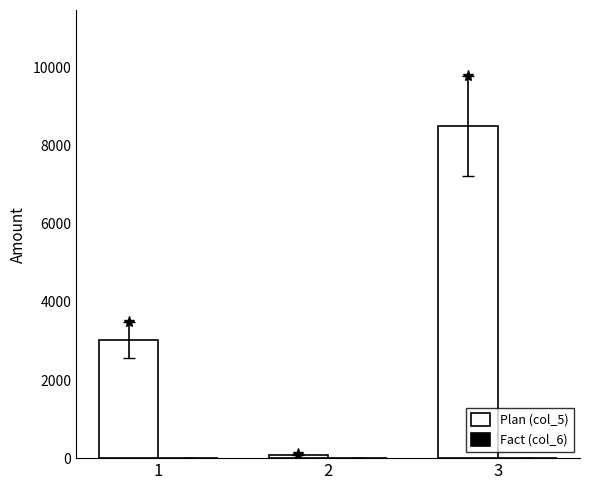

What is the difference between the second highest and minimum values?

2940.0